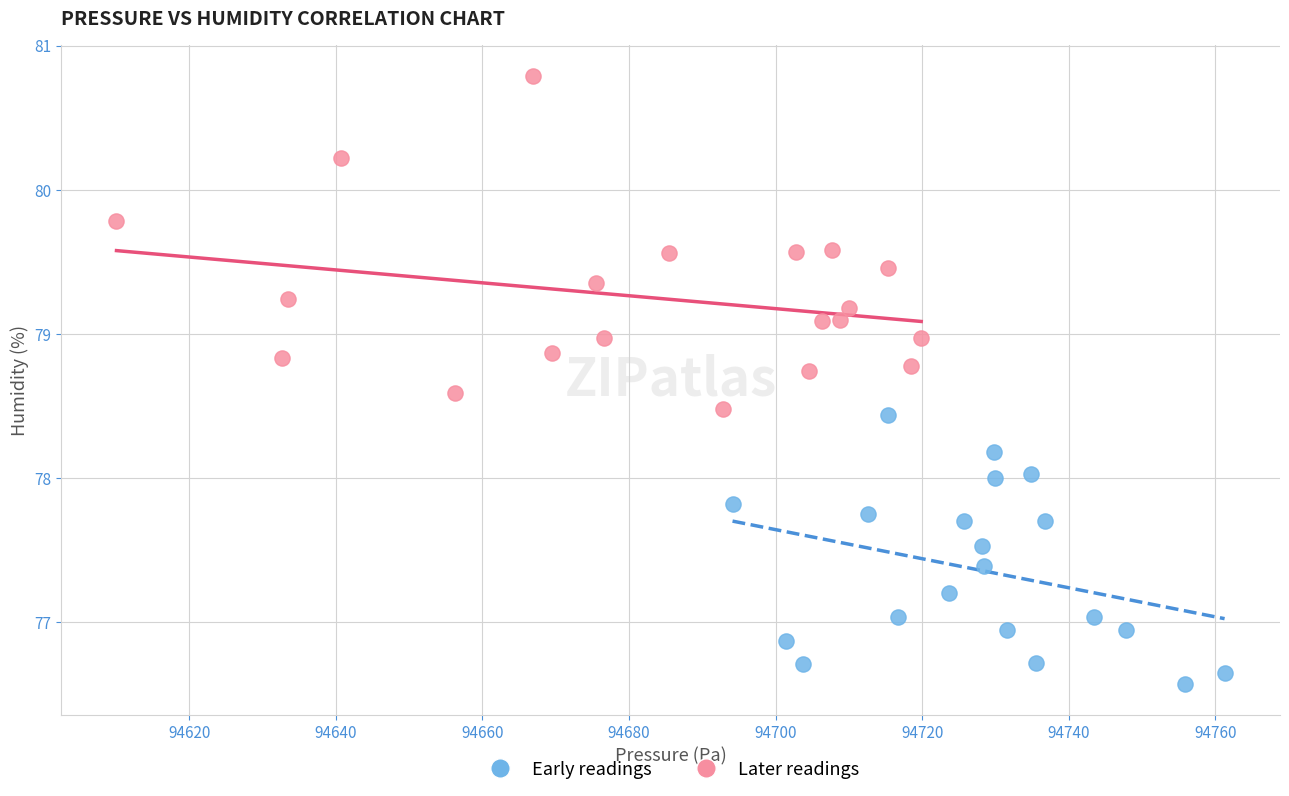

Which series contains the highest Y value?

Later readings